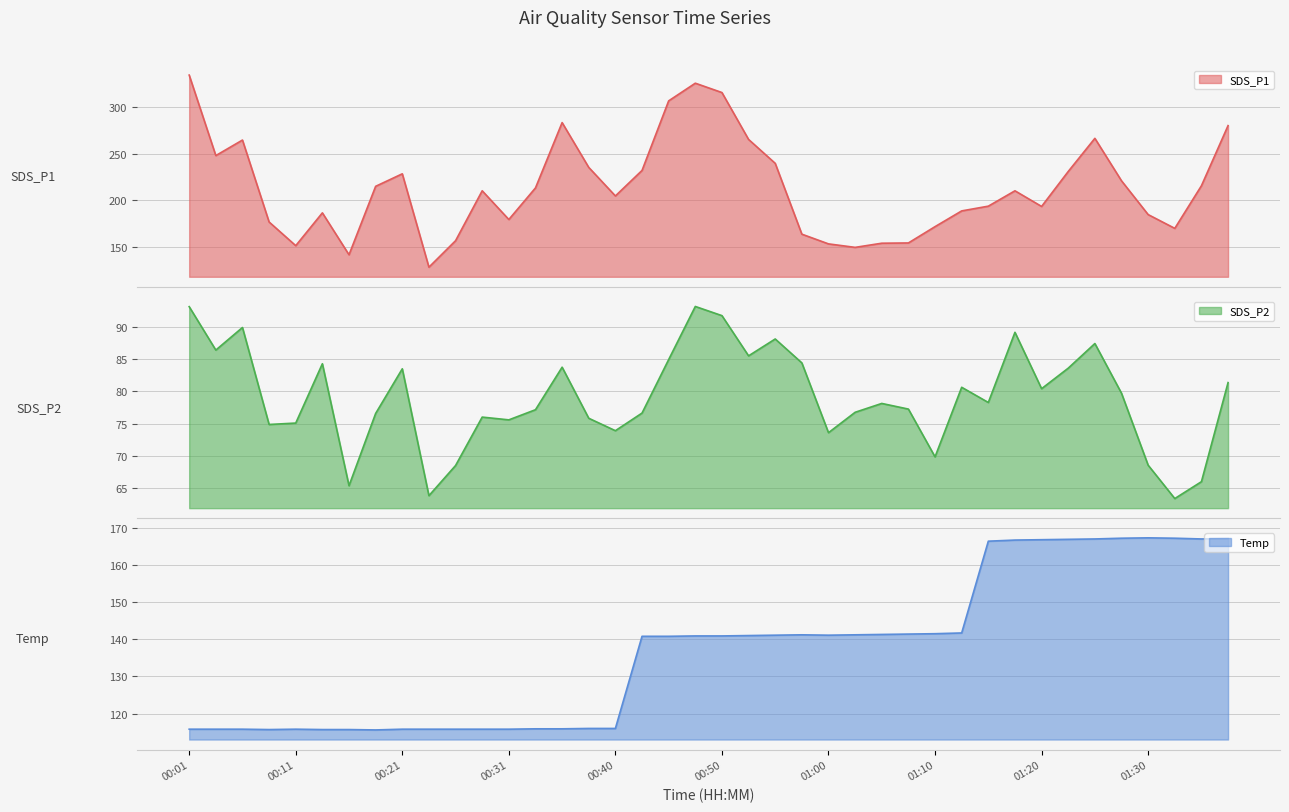

Which label corresponds to the largest value in the chart?

00:01